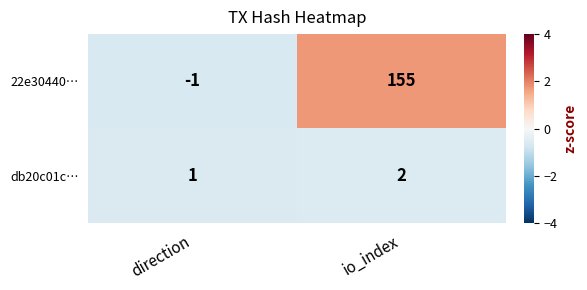

Is it true that db20c01c… equals 0 at direction?

False